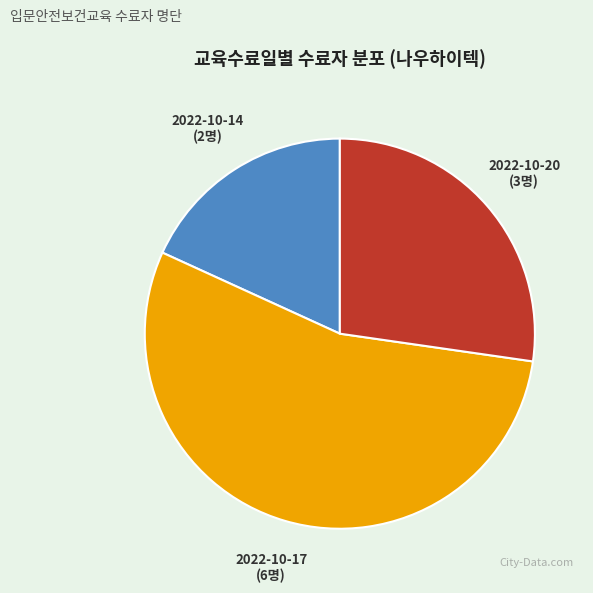

Does any single category account for the majority?

Yes